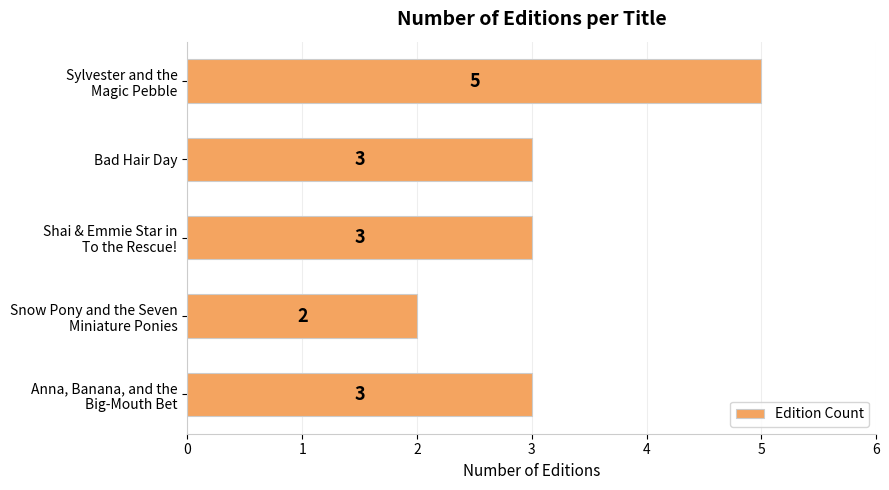

What is the difference between the maximum and minimum values?

3